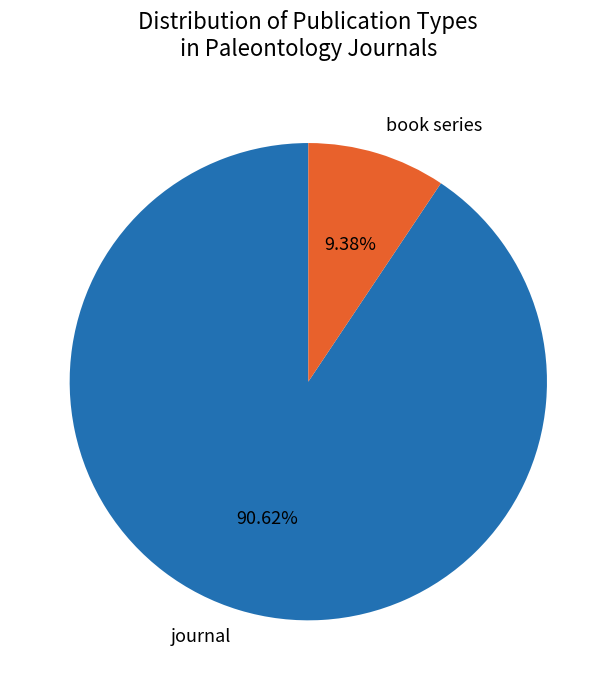

What is the majority slice?

journal